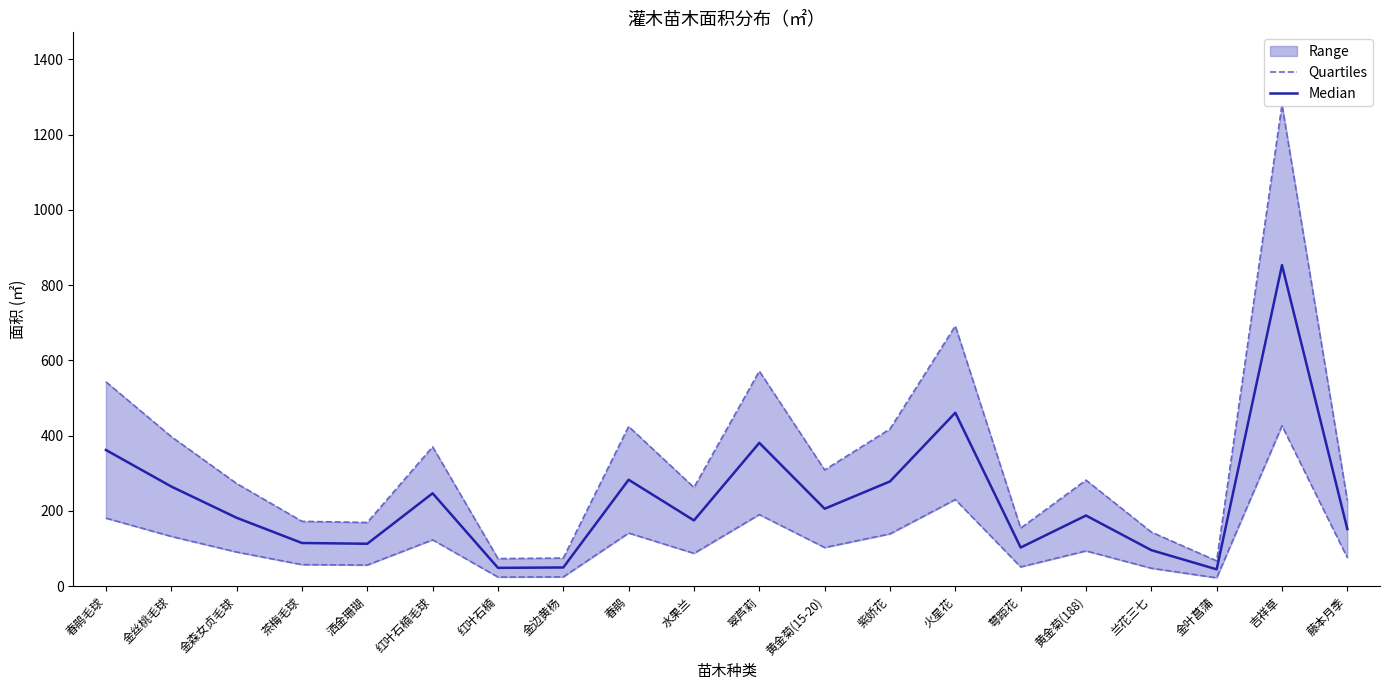

Reading left to right, list all the values displayed in this chart.

Quartiles: 181.0	132.5	91.0	57.5	56.5	123.5	24.5	25.0	141.5	87.5	190.5	103.0	139.2	230.5	51.5	94.0	48.0	22.5	426.5	76.0
Median: 362.0	265.0	182.0	115.0	113.0	247.0	49.0	50.0	283.0	175.0	381.0	206.0	278.5	461.0	103.0	188.0	96.0	45.0	853.0	152.0